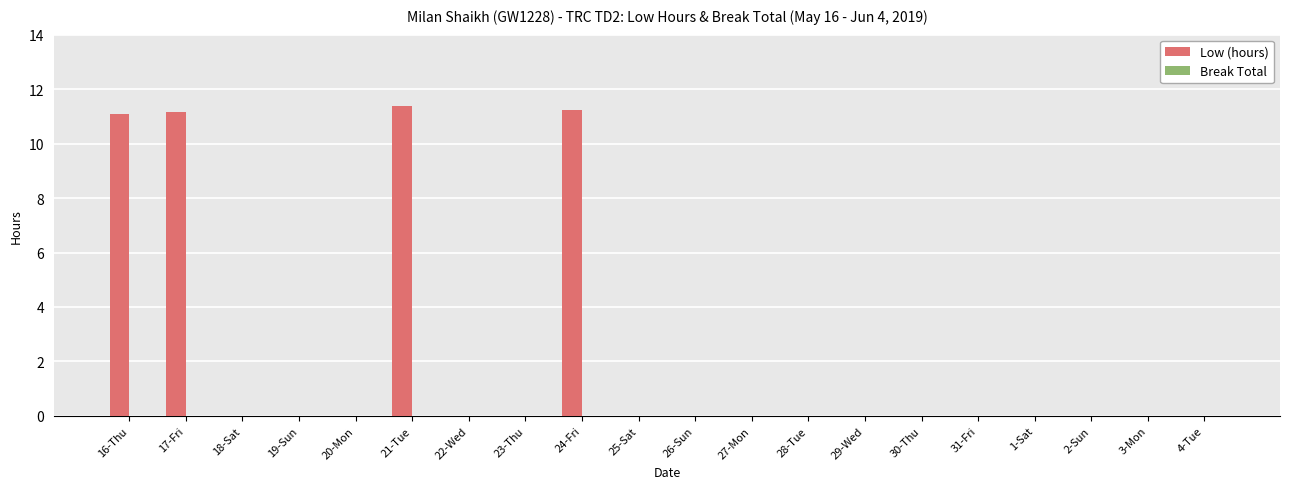

Which has a higher value, 2-Sun or 17-Fri?

17-Fri